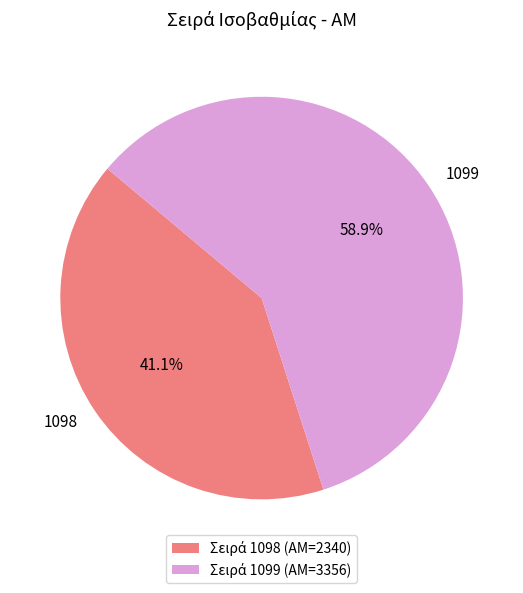

To the nearest percent, what is the average slice percentage?

50%